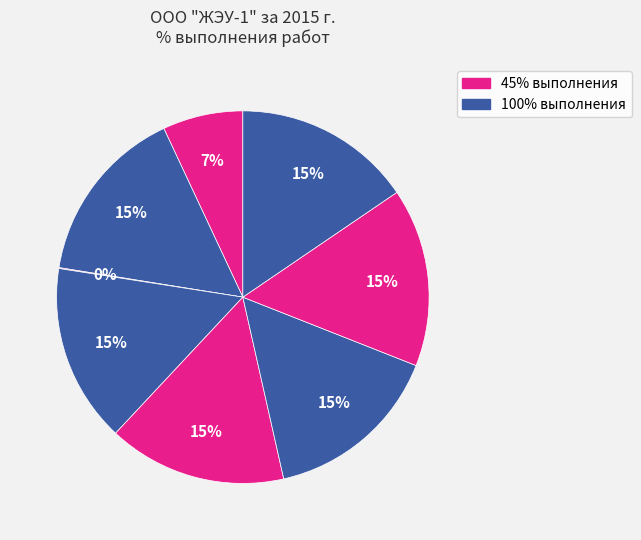

Is there a majority slice in this chart?

No